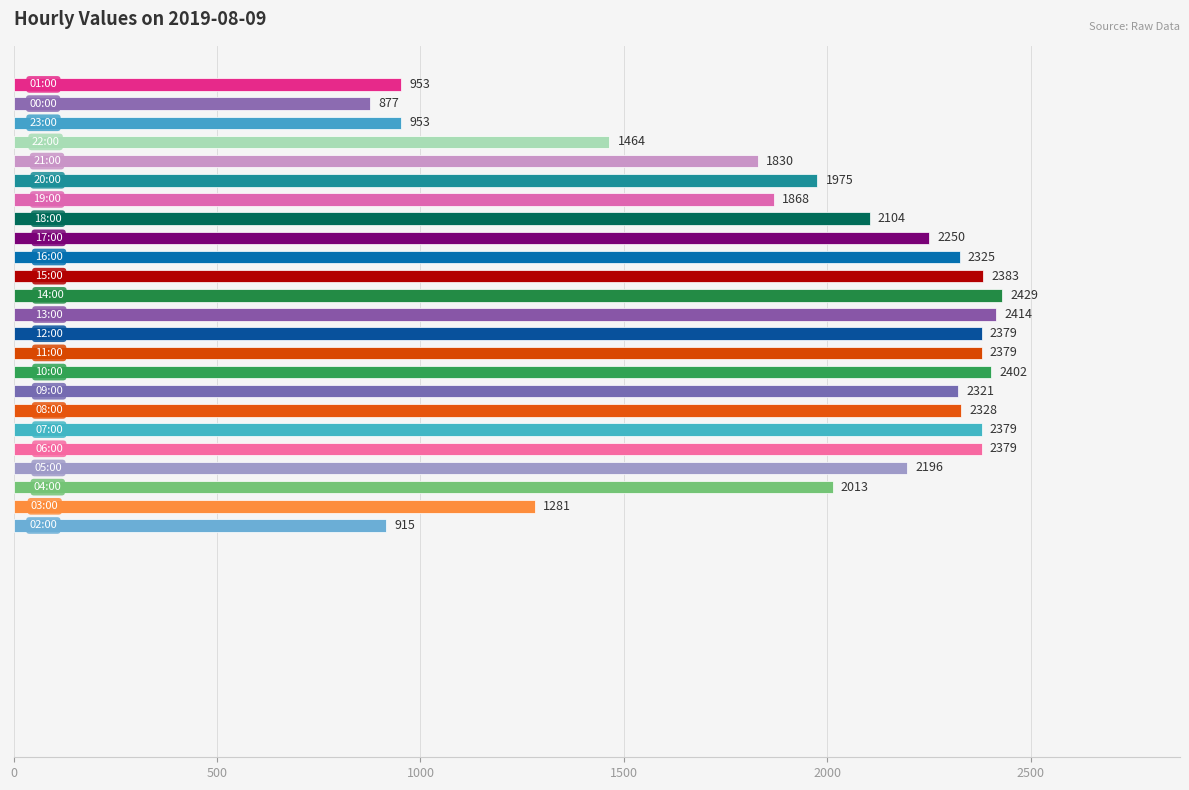

List the labels in order of value, largest first.

14:00, 13:00, 10:00, 15:00, 06:00, 07:00, 11:00, 12:00, 08:00, 16:00, 09:00, 17:00, 05:00, 18:00, 04:00, 20:00, 19:00, 21:00, 22:00, 03:00, 23:00, 01:00, 02:00, 00:00